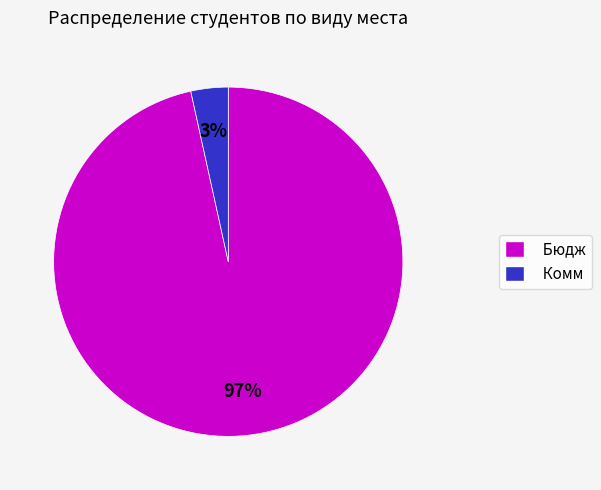

To the nearest percent, what portion does Бюдж represent?

97%